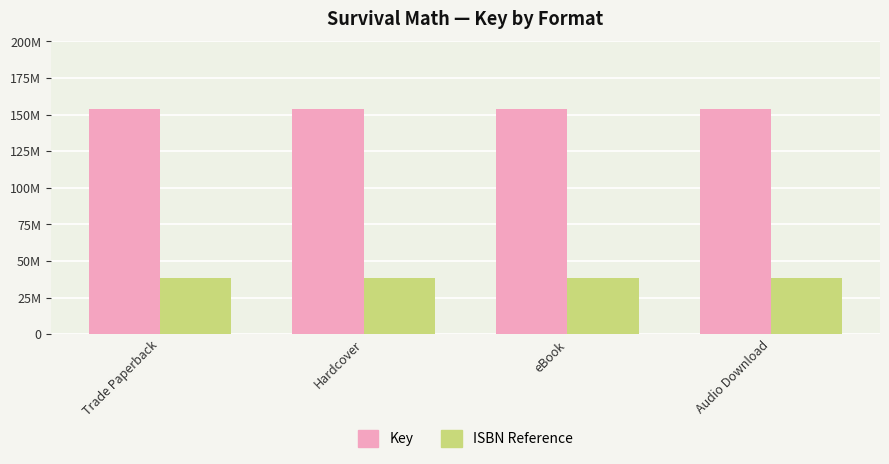

What is the total value across all series at Audio Download?

192624021.2